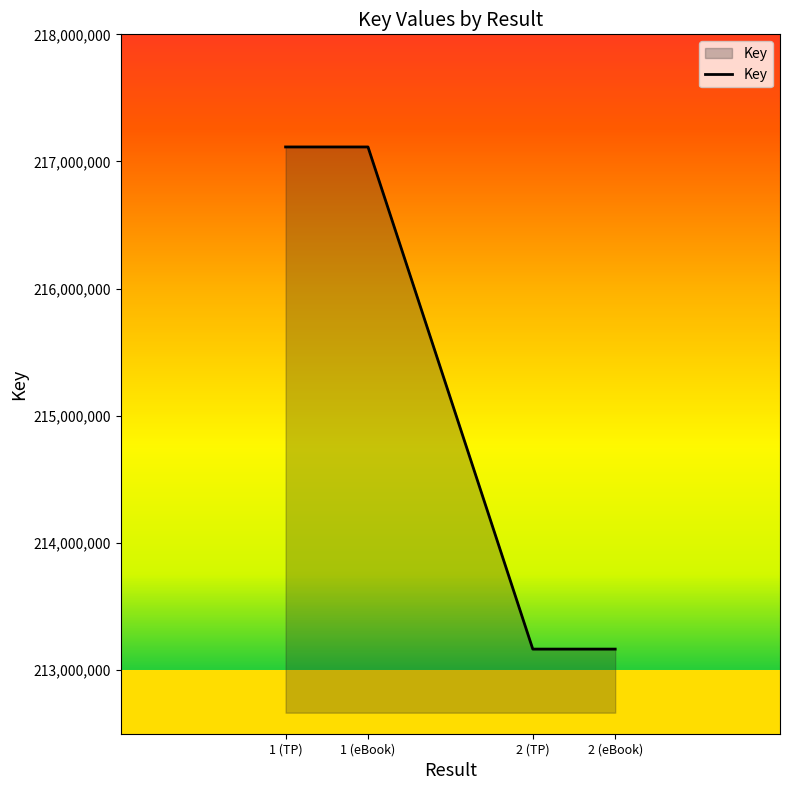

True or false: the data has more than 2 interior local peaks.

False